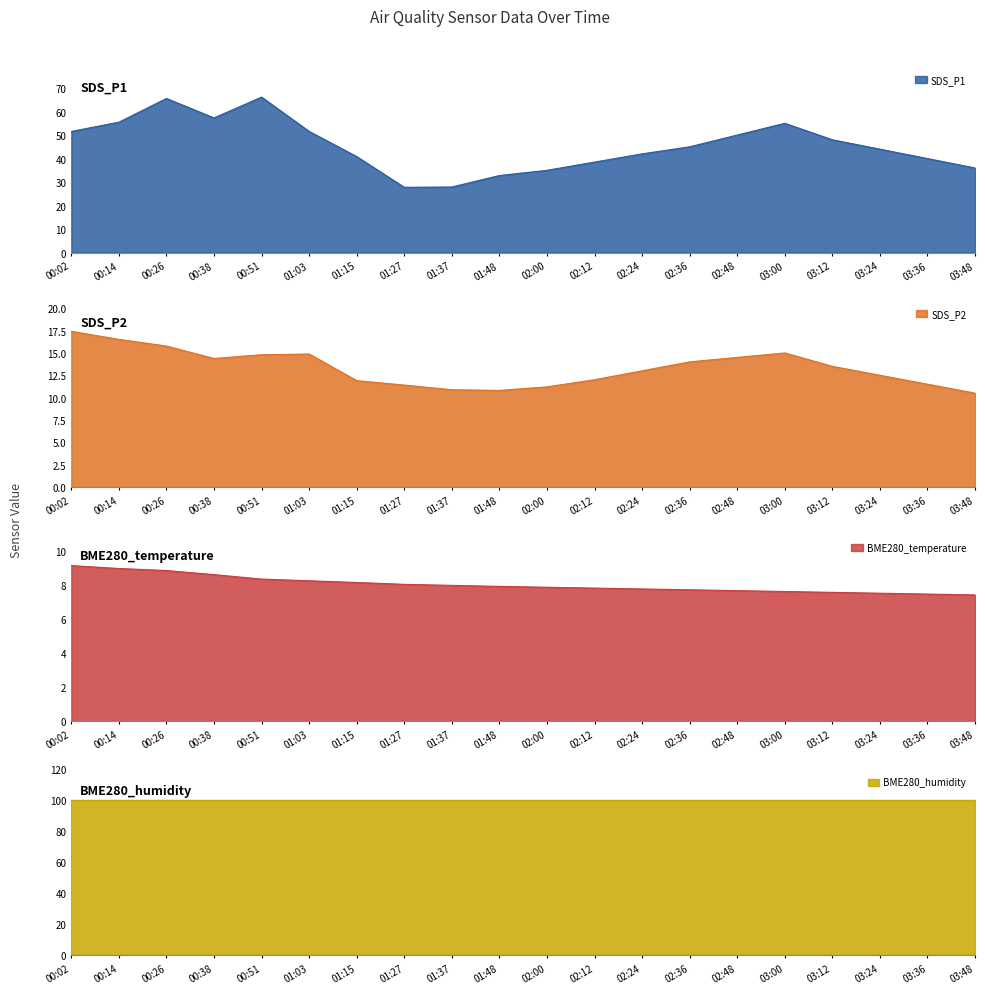

Which label corresponds to the smallest value in the chart?

03:48